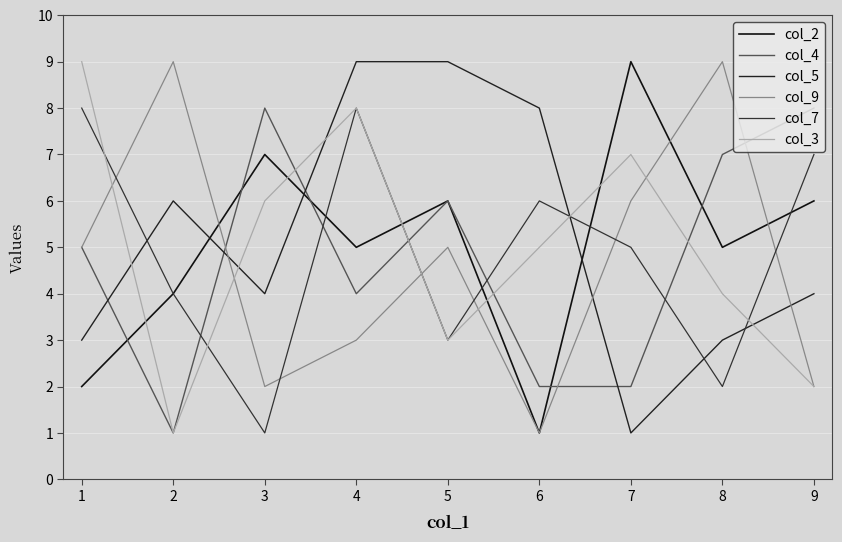

Between 5 and 8, which series saw the biggest shift?

col_5